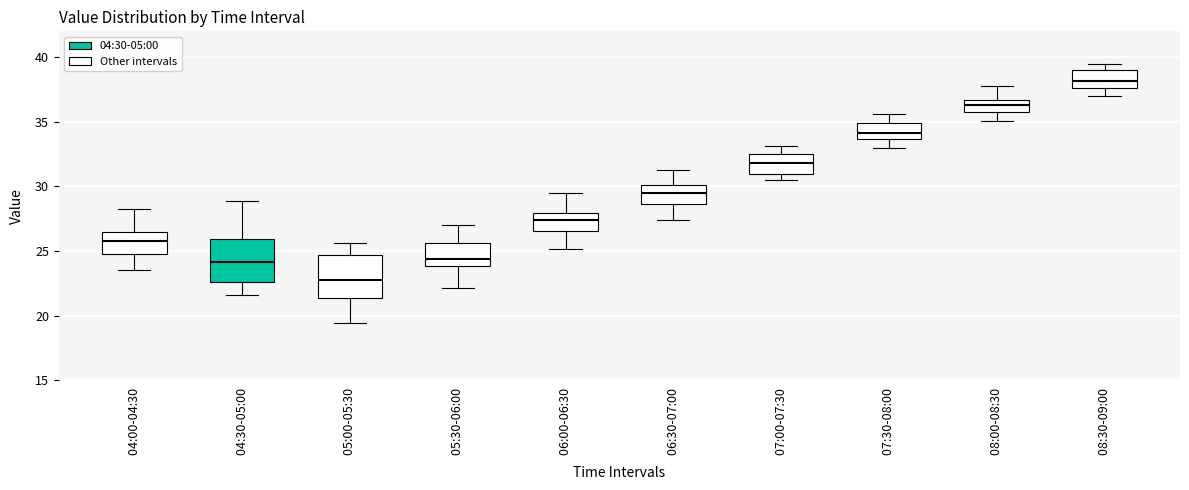

Which box has the highest median line?

08:30-09:00